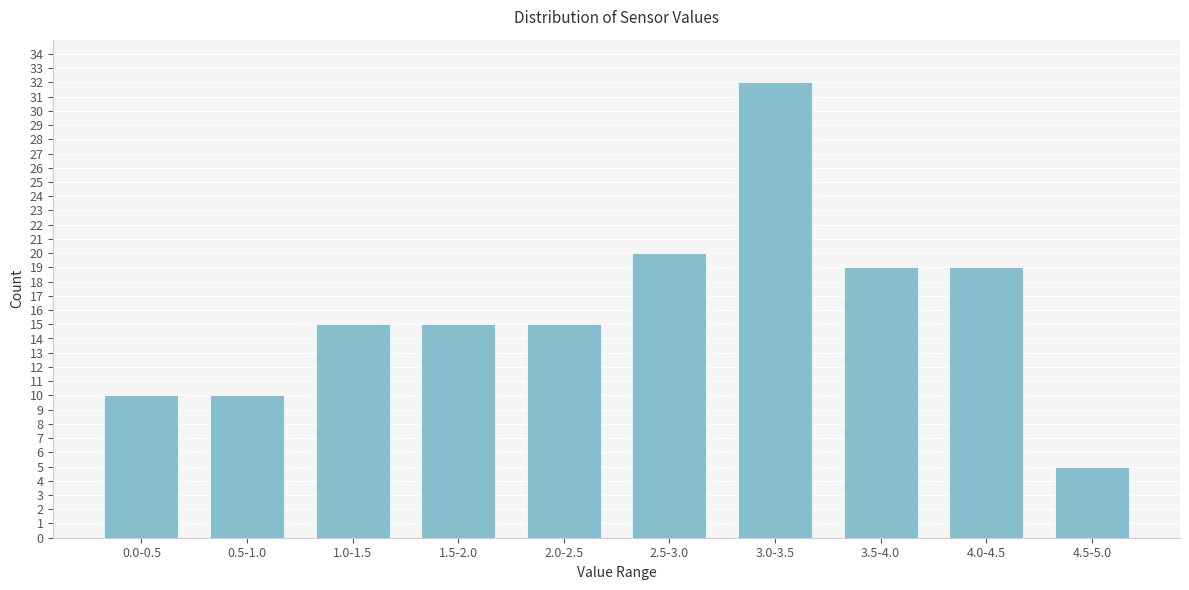

Reading right to left, transcribe all the data shown in this chart.

5	19	19	32	20	15	15	15	10	10